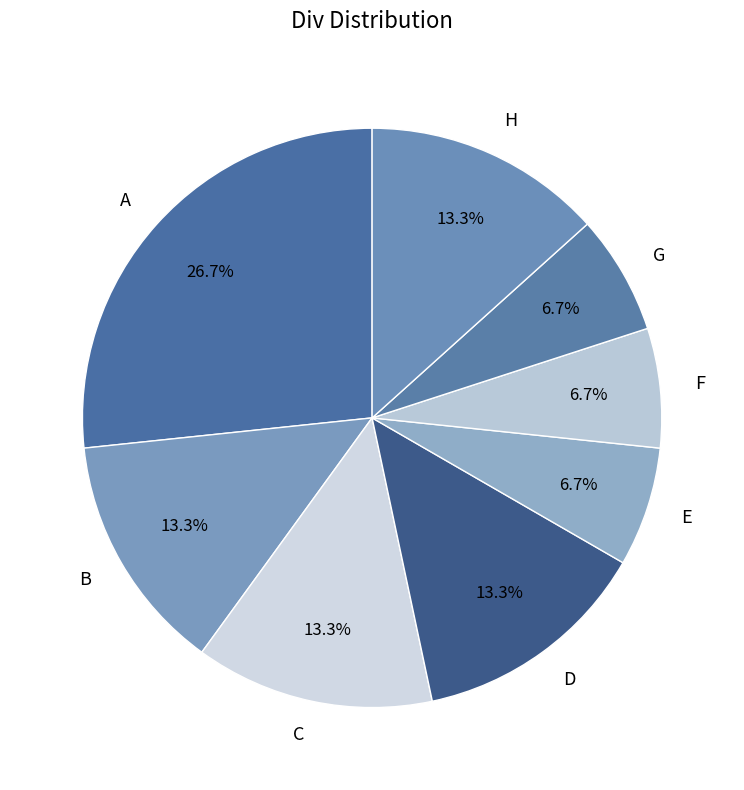

How many slices are in this pie chart?

8